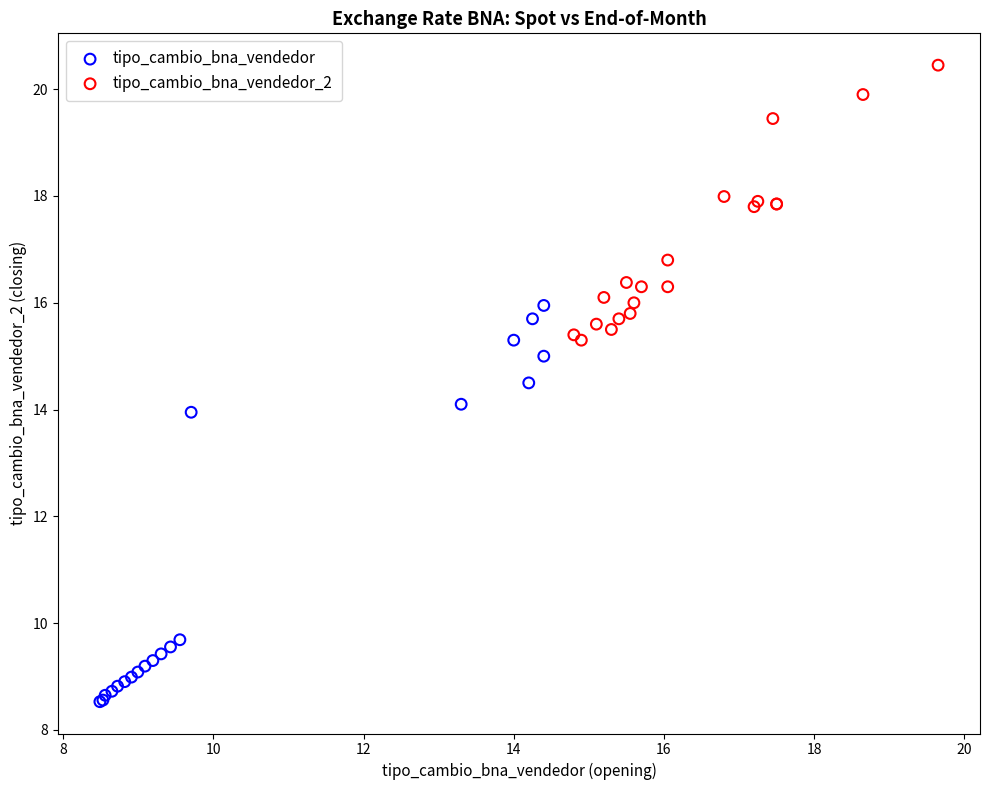

Which series has the largest Y range (max minus min)?

tipo_cambio_bna_vendedor